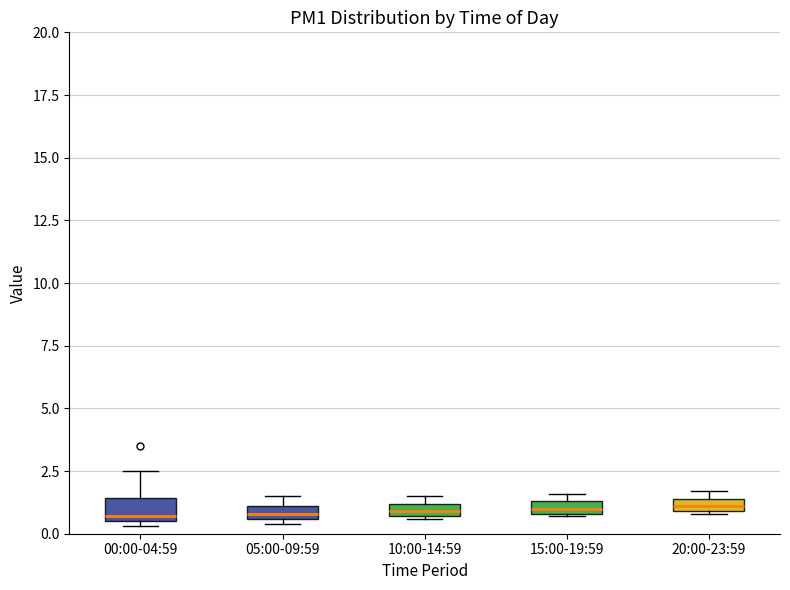

Where is the lower edge of the box for 10:00-14:59 on the y-axis? The values are not printed on the chart, so give them approximately, as read against the axis.

0.5